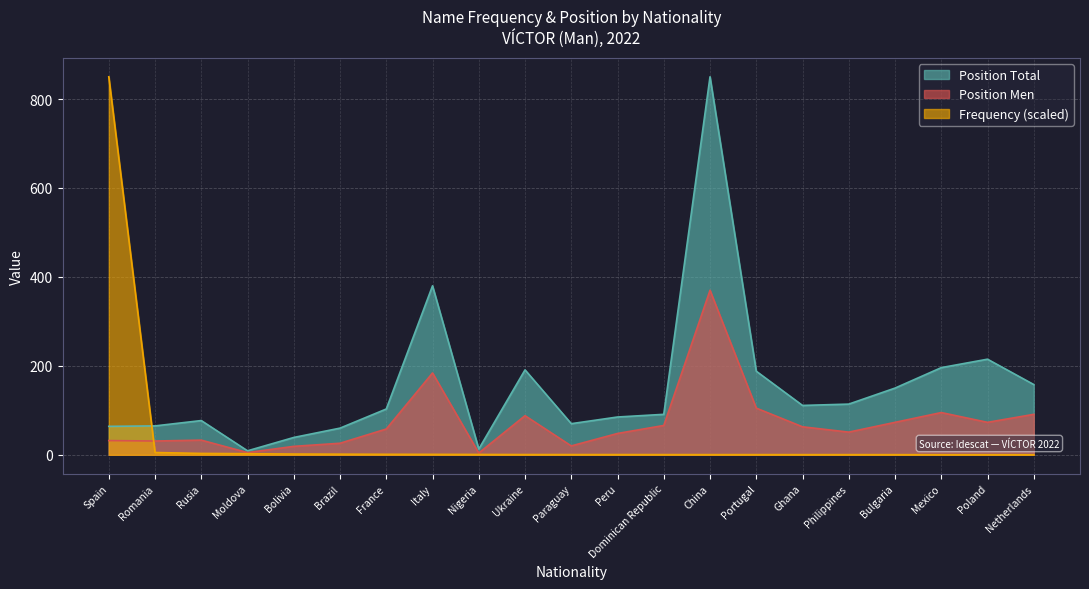

What is the average value of the Frequency series?

41.5